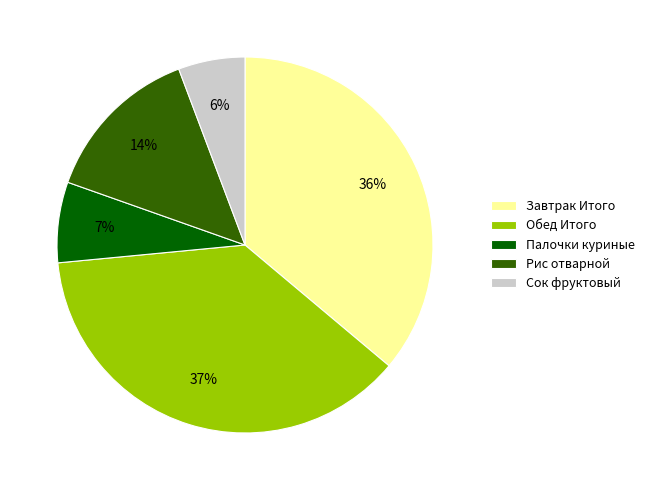

Which slice is the smallest?

Сок фруктовый